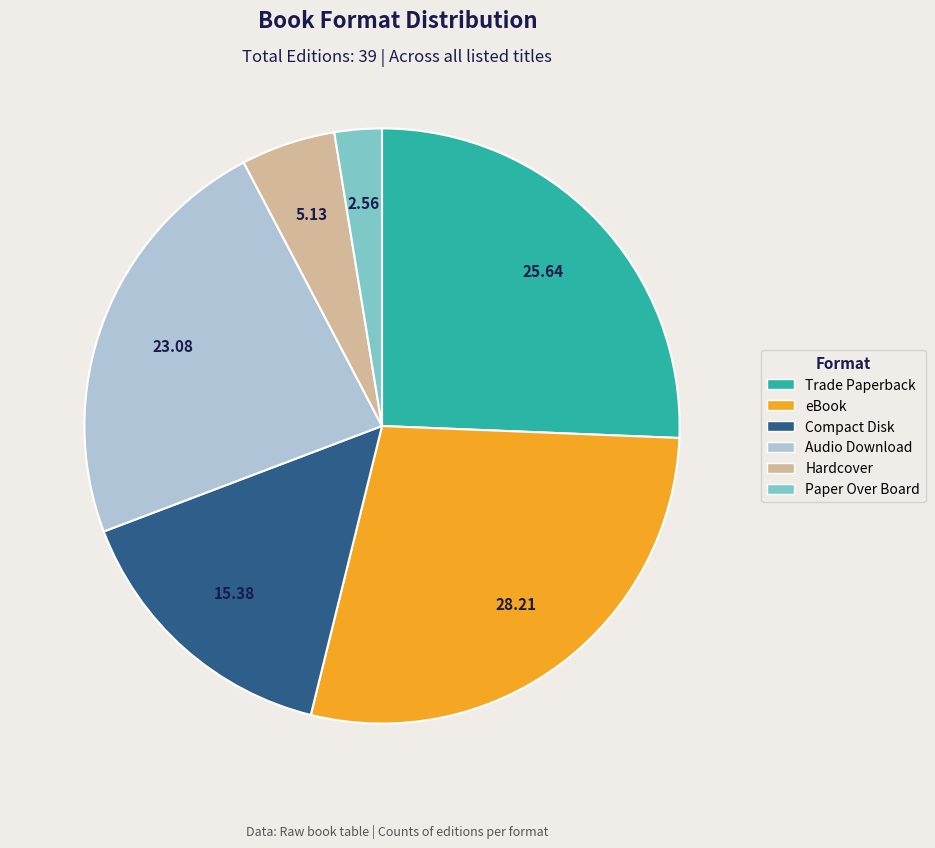

Which slice is the largest?

eBook